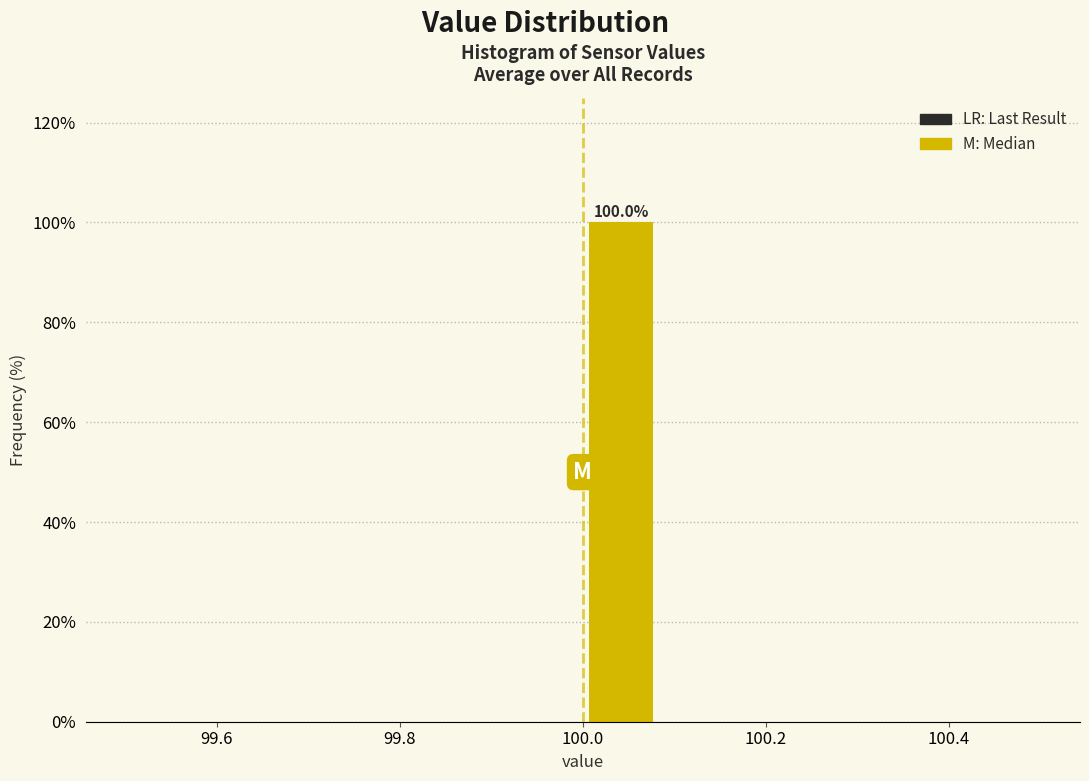

Which range on the x-axis has the tallest bar?

100.00 to 100.08